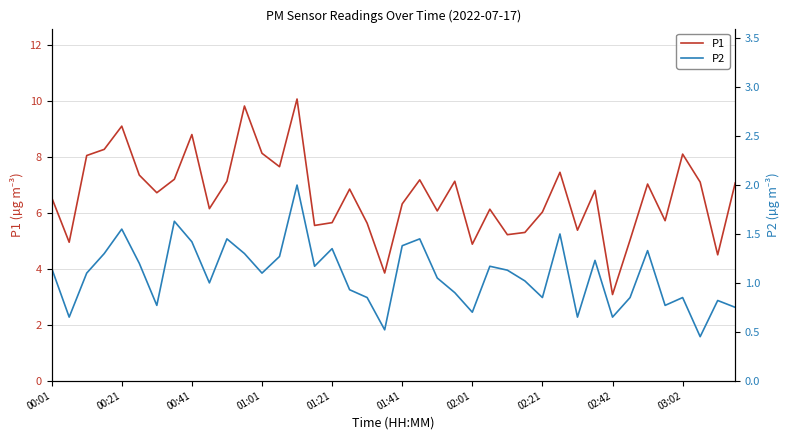

Reading left to right, transcribe all the data shown in this chart.

P1: 6.5	5.0	8.1	8.3	9.1	7.3	6.7	7.2	8.8	6.2	7.1	9.8	8.1	7.7	10.1	5.5	5.7	6.8	5.6	3.9	6.3	7.2	6.1	7.1	4.9	6.1	5.2	5.3	6.0	7.5	5.4	6.8	3.1	5.0	7.0	5.7	8.1	7.1	4.5	7.1
P2: 1.1	0.7	1.1	1.3	1.6	1.2	0.8	1.6	1.4	1.0	1.4	1.3	1.1	1.3	2.0	1.2	1.4	0.9	0.8	0.5	1.4	1.4	1.1	0.9	0.7	1.2	1.1	1.0	0.8	1.5	0.7	1.2	0.7	0.8	1.3	0.8	0.8	0.5	0.8	0.8